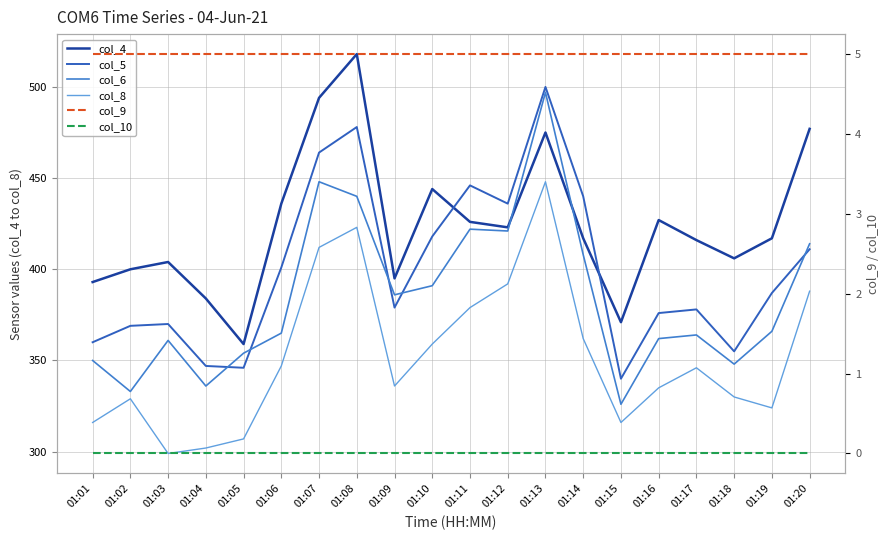

Between 01:11 and 01:15, which series saw the biggest shift?

col_5